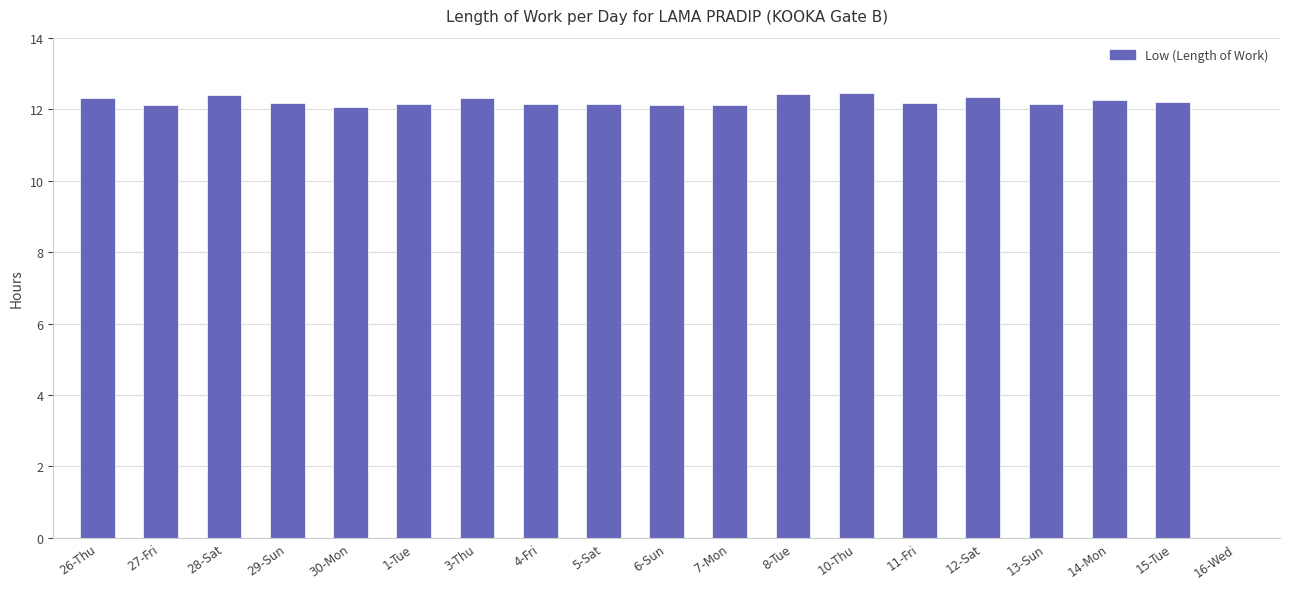

What is the sum of all values?

220.0